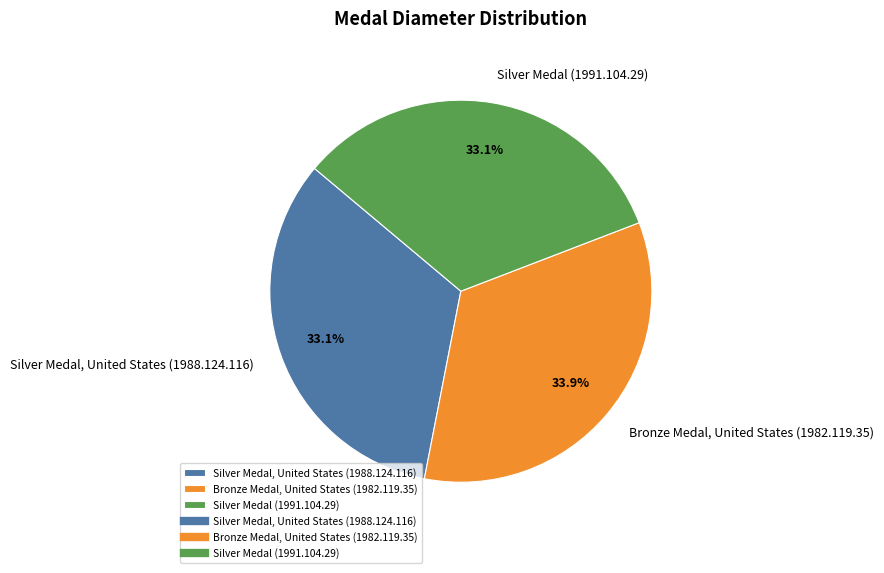

How many segments does this pie chart have?

3